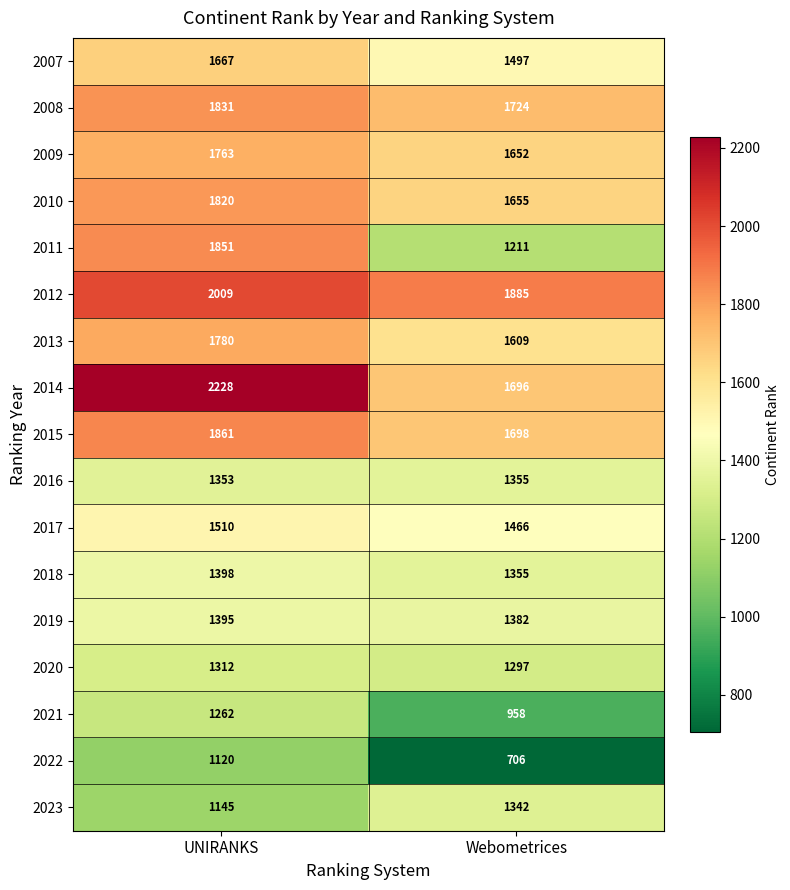

Which series has the largest range (max minus min)?

2011